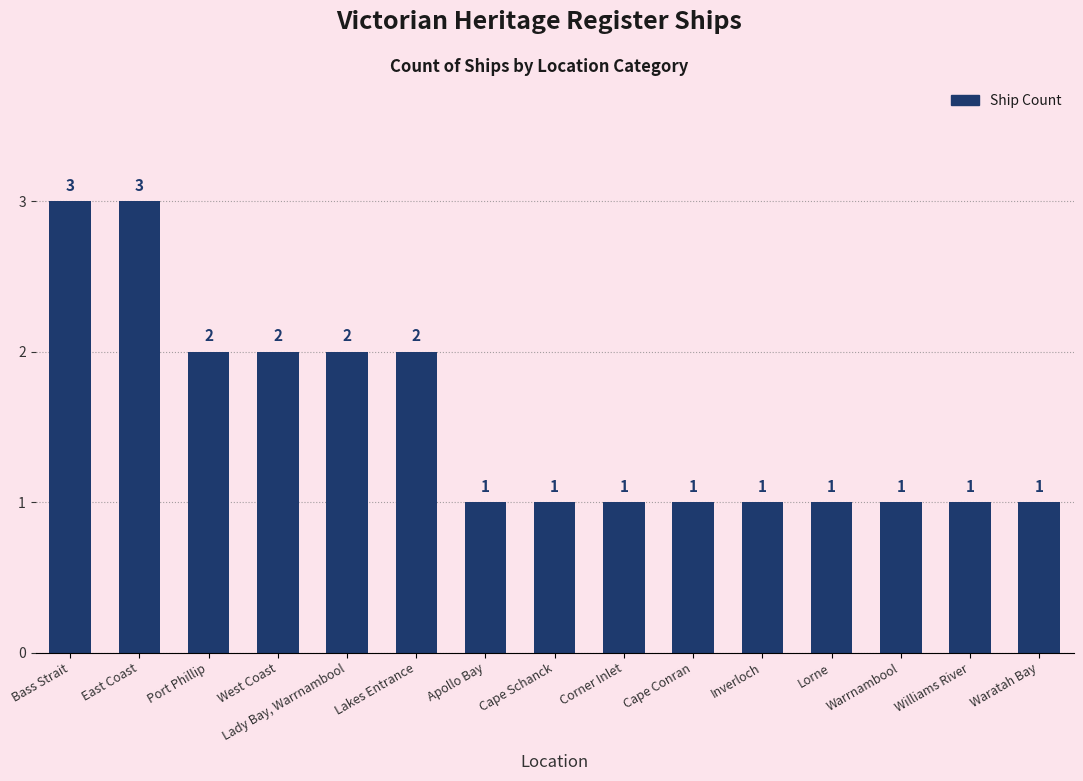

Reading right to left, transcribe all the data shown in this chart.

1	1	1	1	1	1	1	1	1	2	2	2	2	3	3